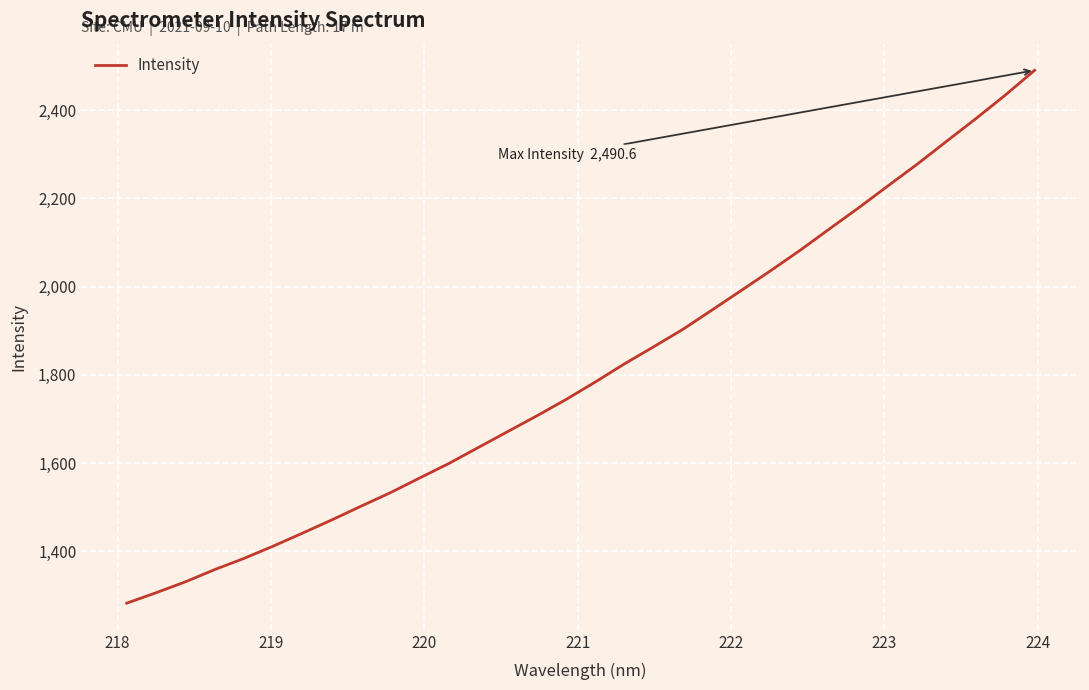

What is the smallest value displayed?

1282.4